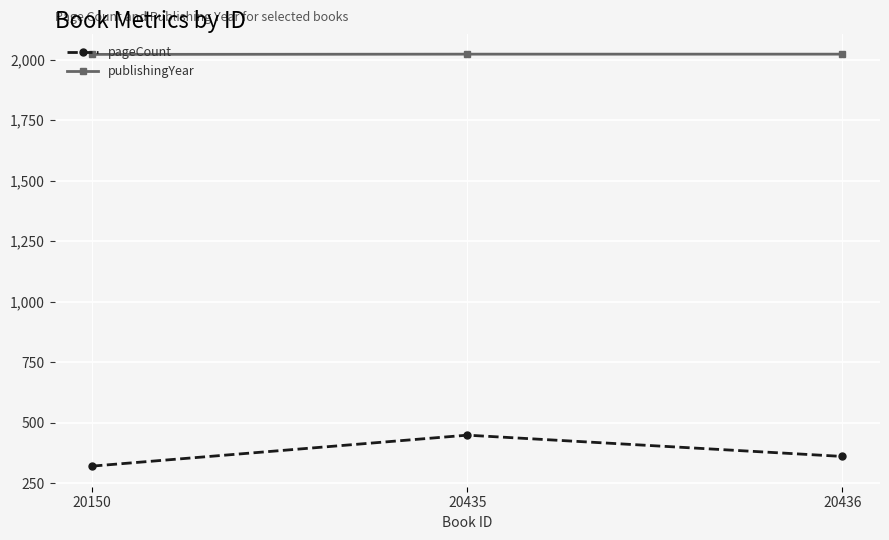

What is the highest value of the pageCount series?

448